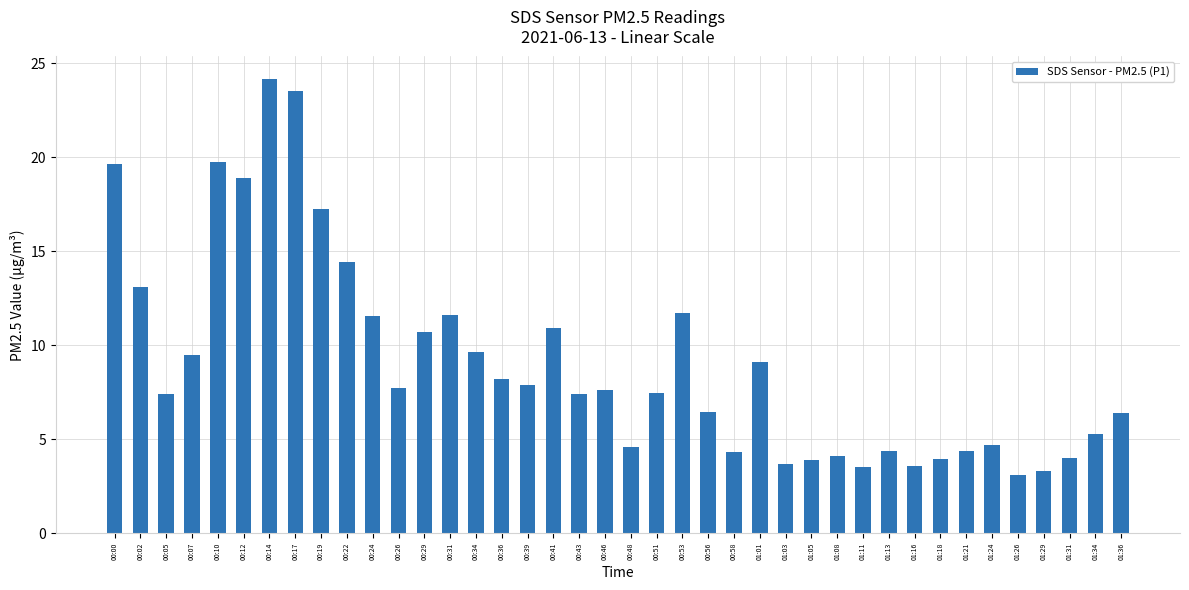

What is the change in value from 01:08 to 01:34?

+1.2